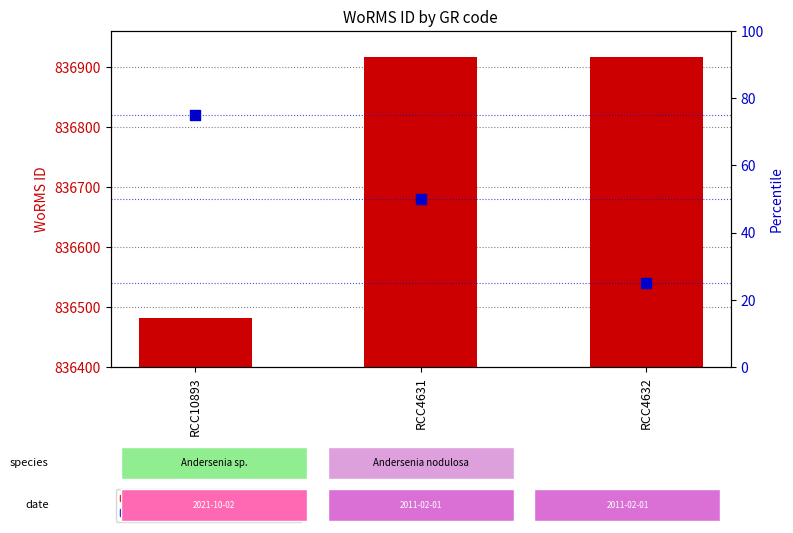

What are all the series names shown in the legend?

WoRMS ID, percentile rank within the sample